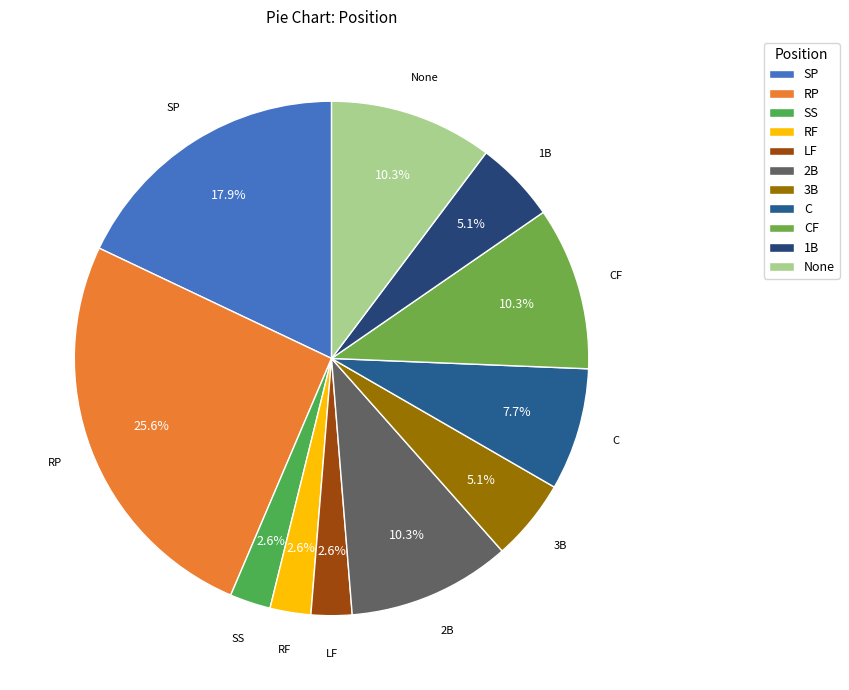

Which category has the biggest portion of the pie?

RP